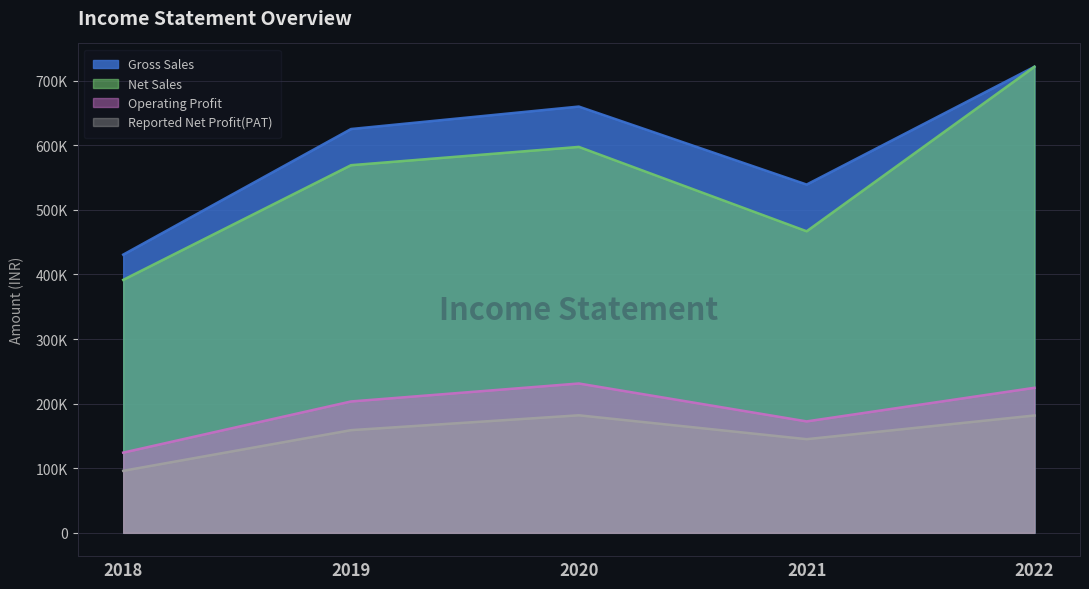

What is the difference between the maximum and minimum values in the Gross Sales series?

290903